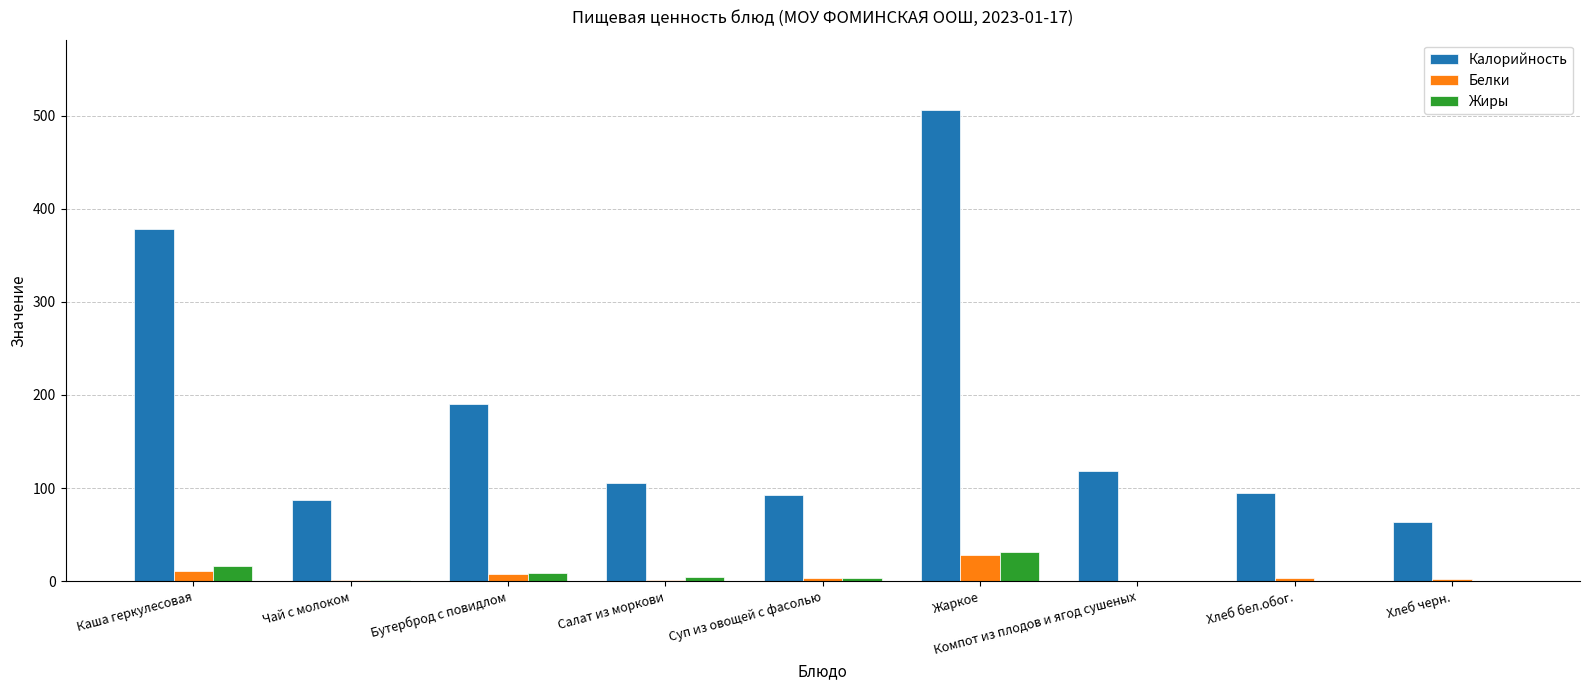

How many groups of bars are there?

9